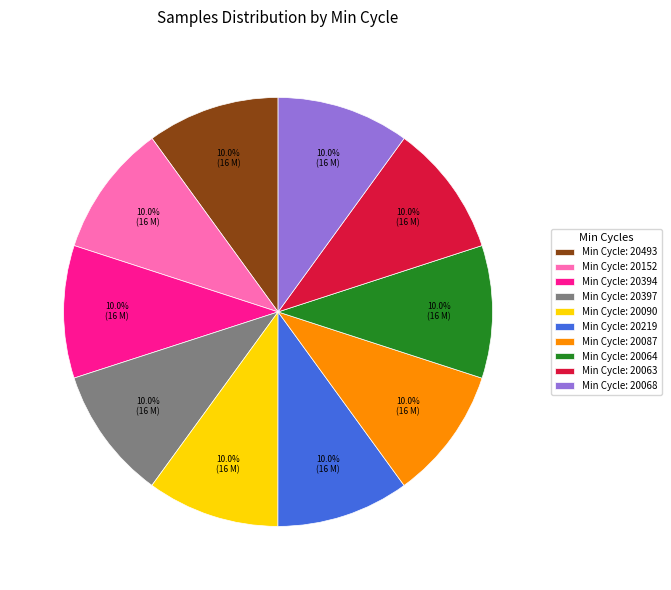

What is the ratio of the value at Min Cycle: 20219 to the value at Min Cycle: 20493?

1.0